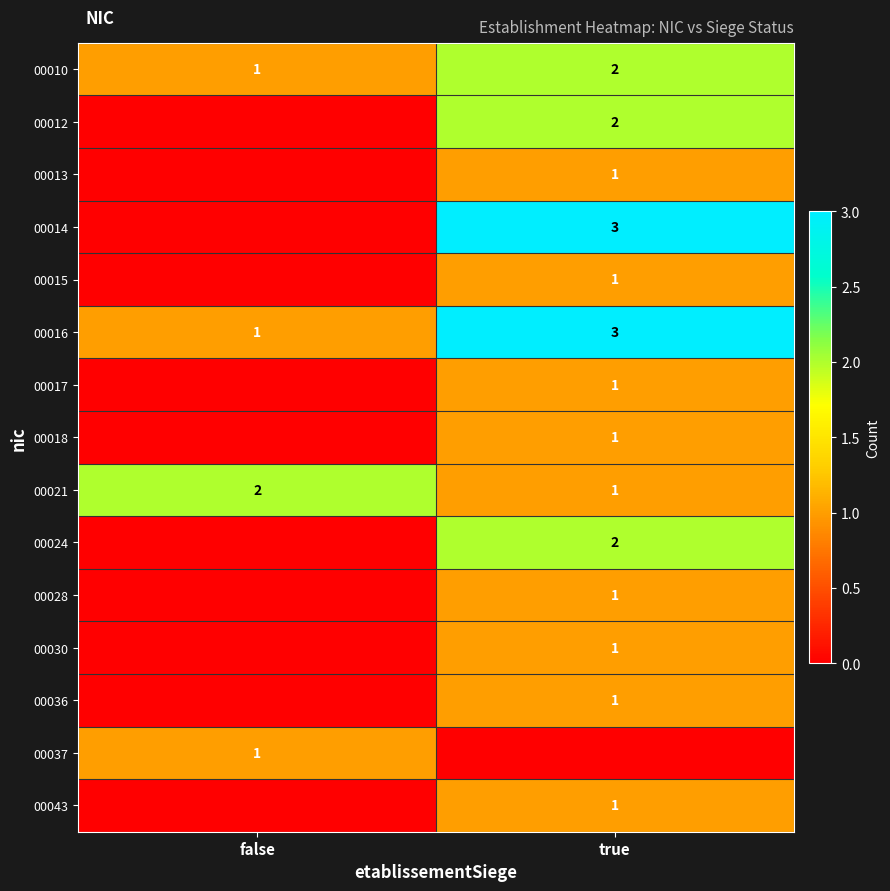

What is the spread (max minus min) of values at false?

2